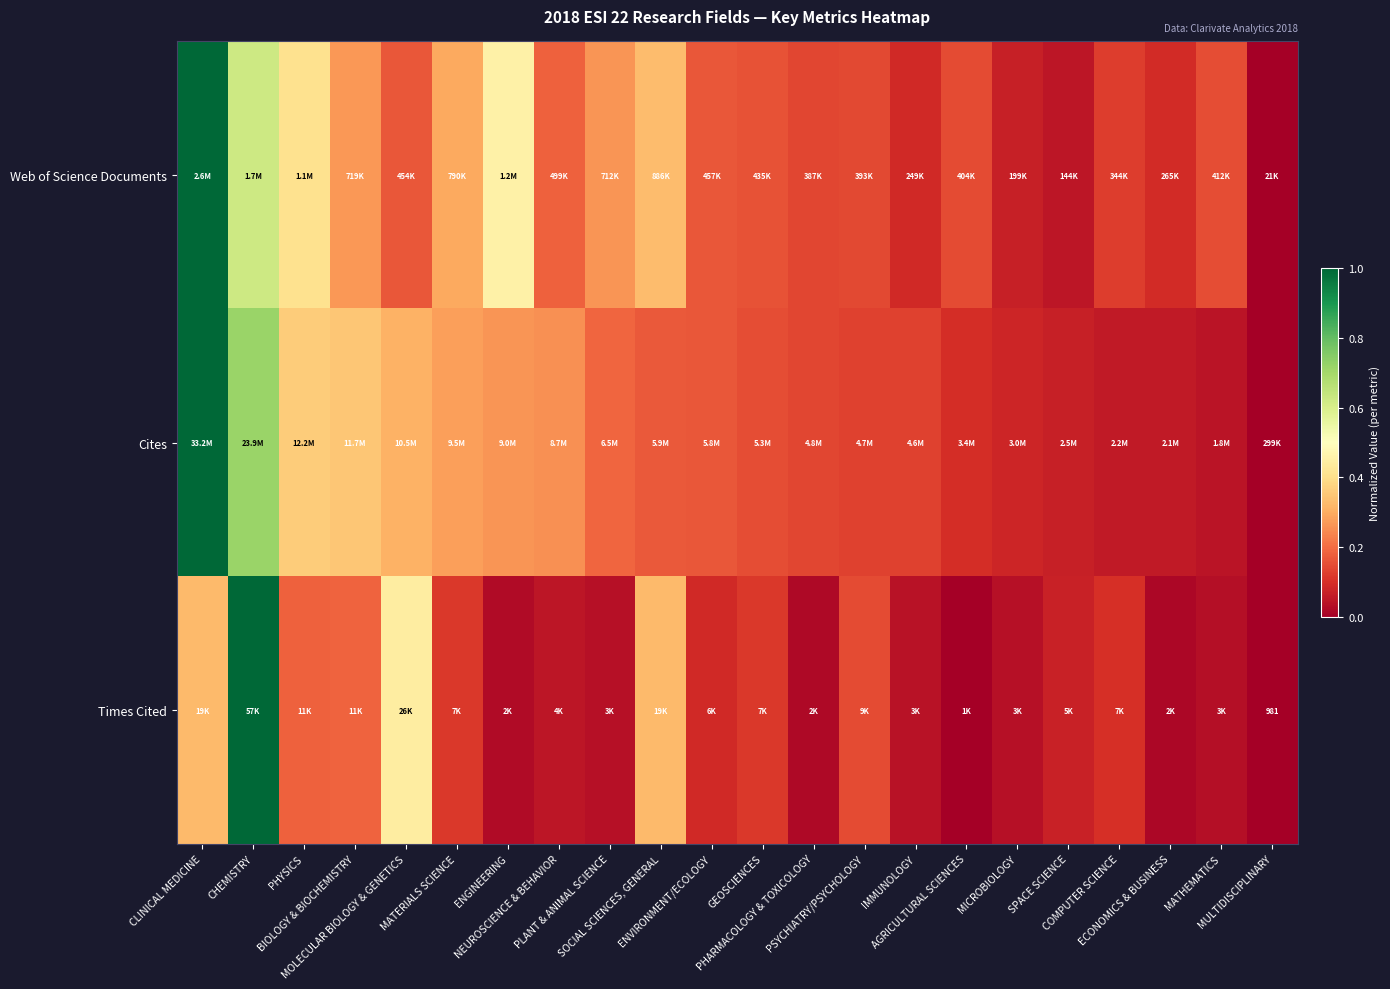

The value of Cites at SPACE SCIENCE is 0.1. True or false?

True